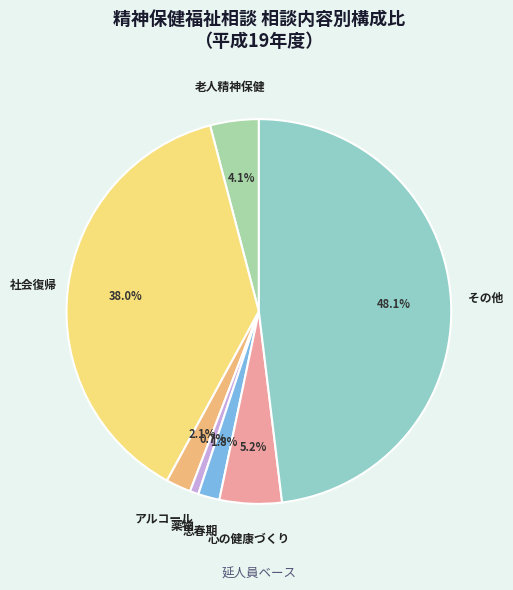

Is アルコール the majority of the pie?

No